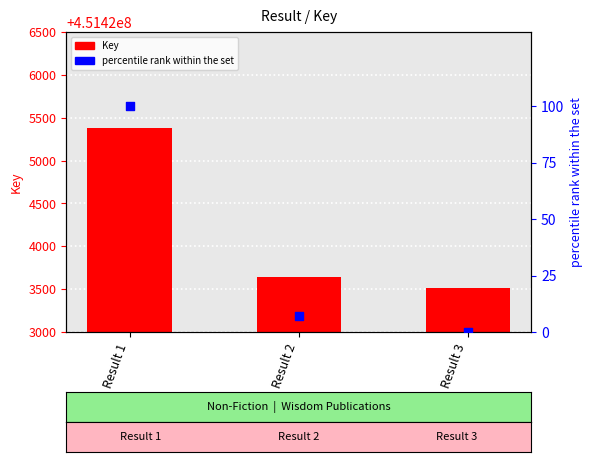

Which series has the largest total across all categories?

Key